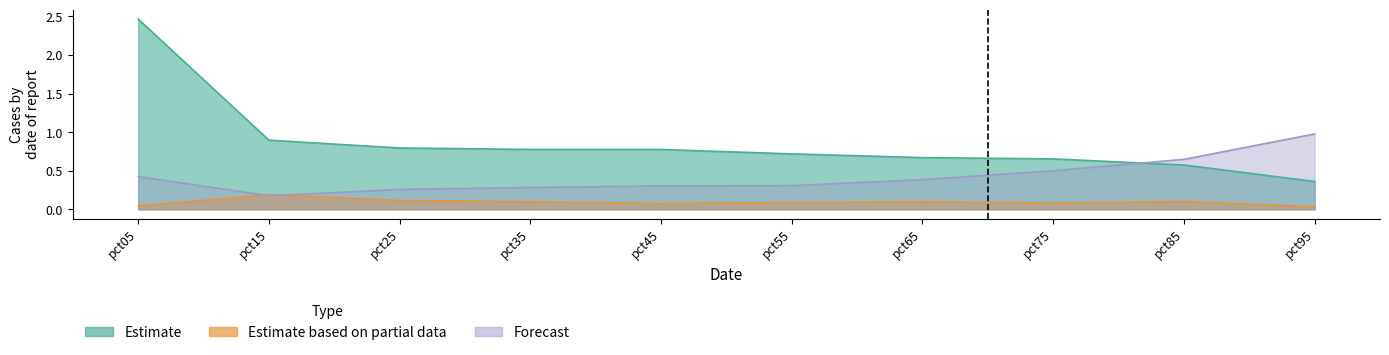

True or false: Estimate based on partial data has a value of 0.1 at pct15.

False